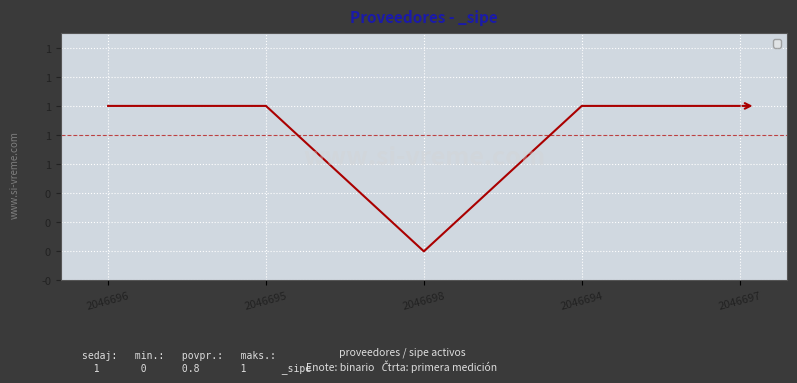

Which has a higher value, 2046697 or 2046695?

2046697